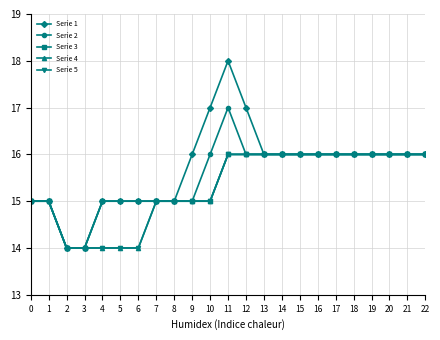

Rank the series at 6 from highest to lowest value.

Serie 1, Serie 2, Serie 3, Serie 4, Serie 5